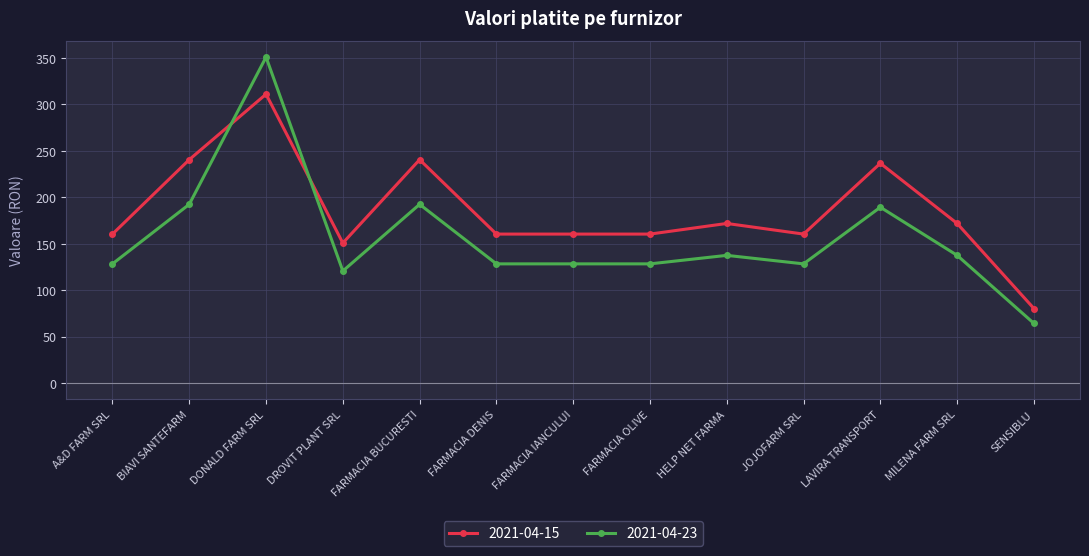

At SENSIBLU, list the series in order from smallest to largest.

2021-04-23, 2021-04-15